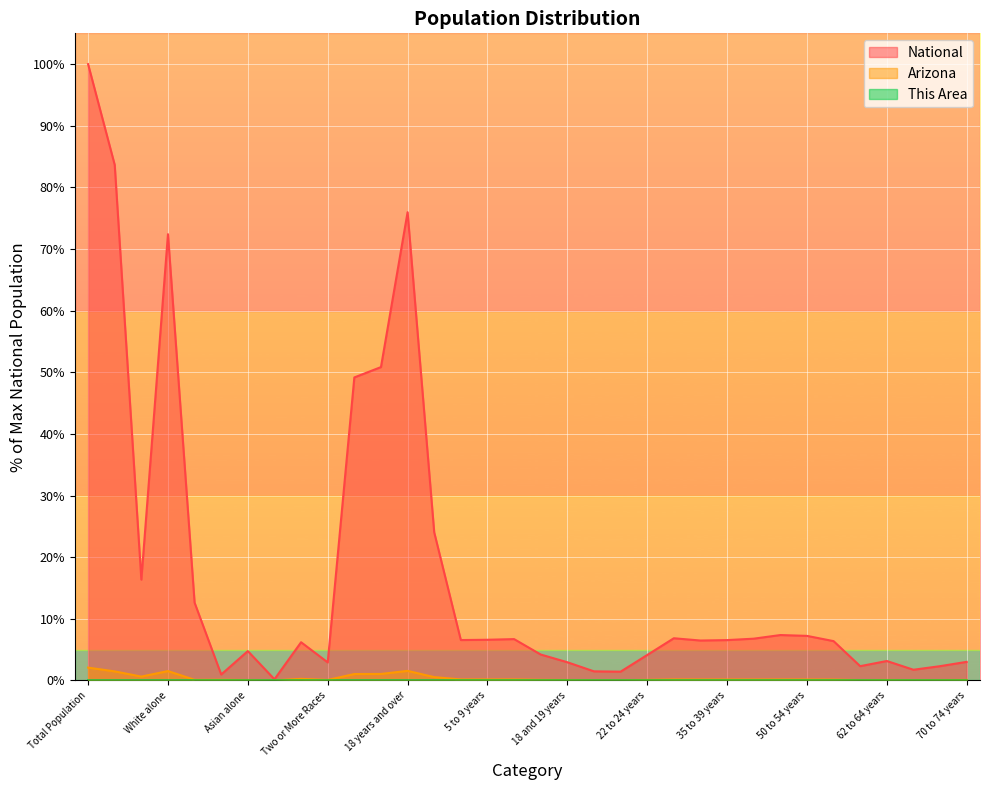

True or false: National and Arizona intersect in this chart.

False